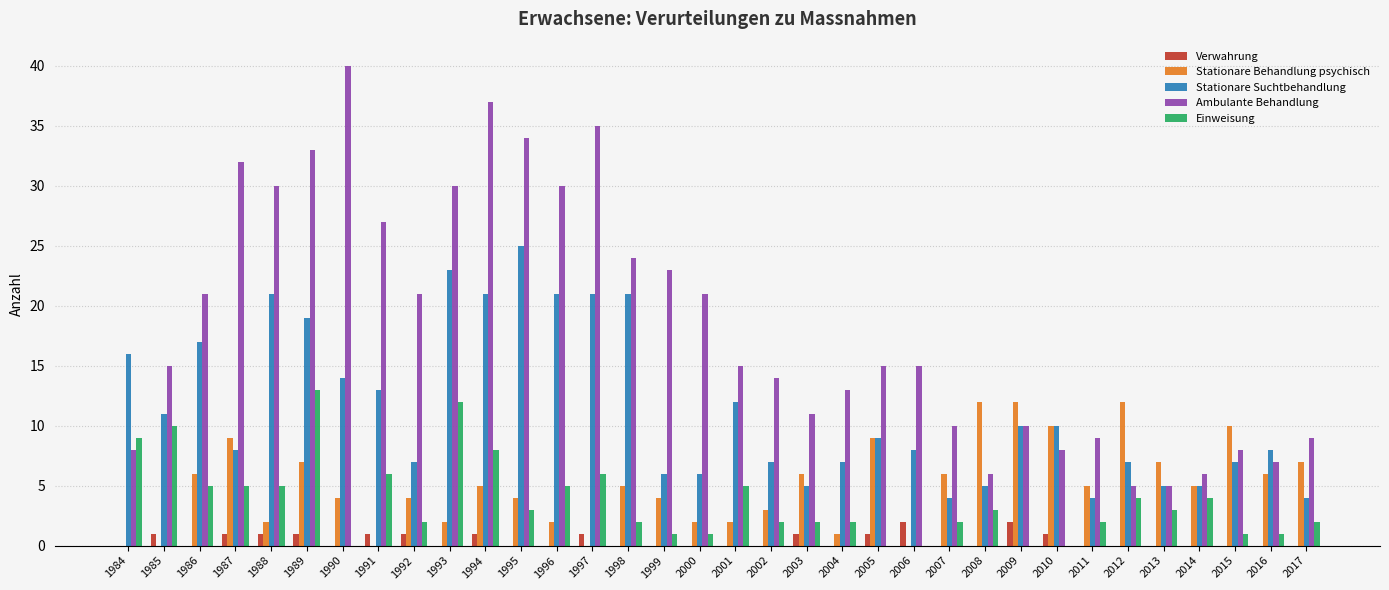

The value of Ambulante Behandlung at 1995 is 61. True or false?

False